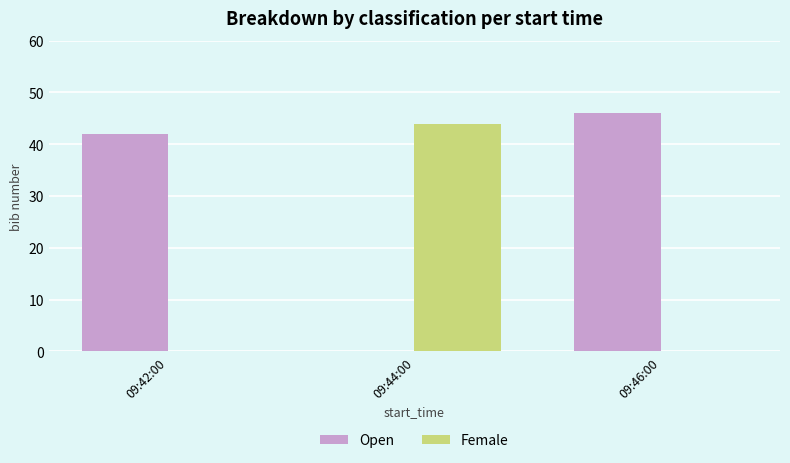

How many series are shown in this chart?

2